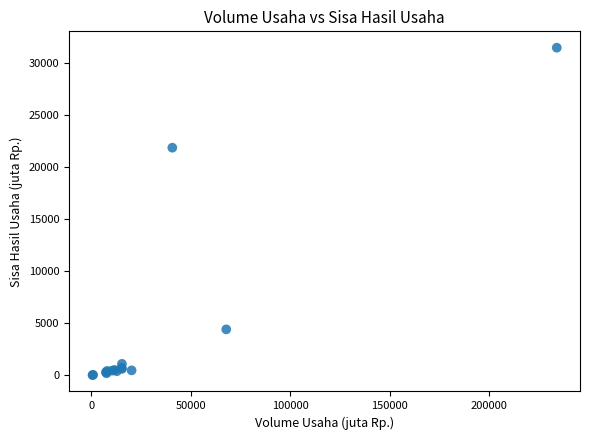

What Y value in the scatter plot is closest to 15761?

21887